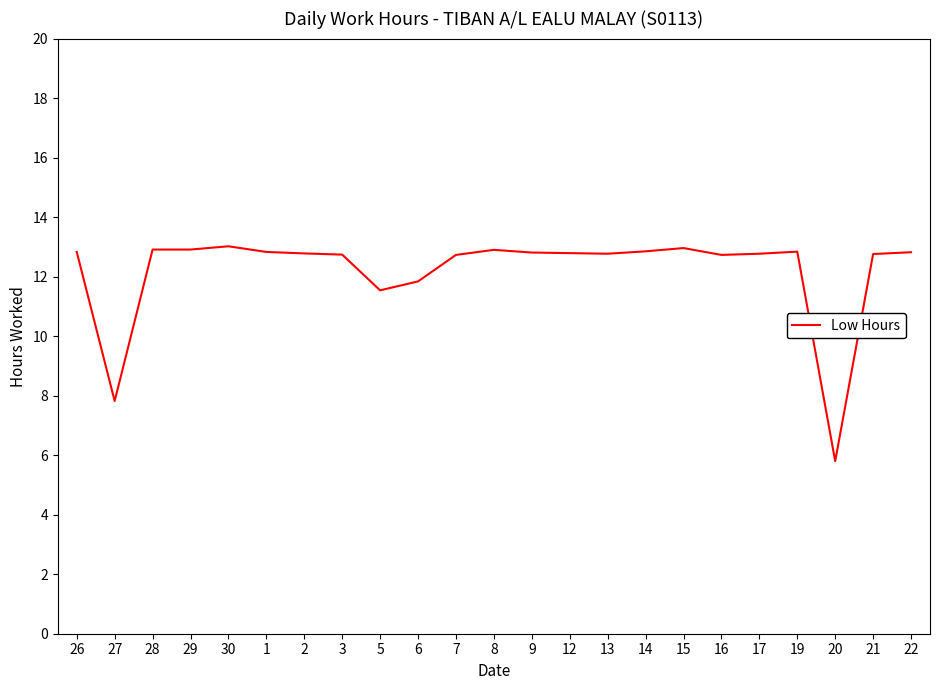

True or false: the data shows 19.7 at 15.

False